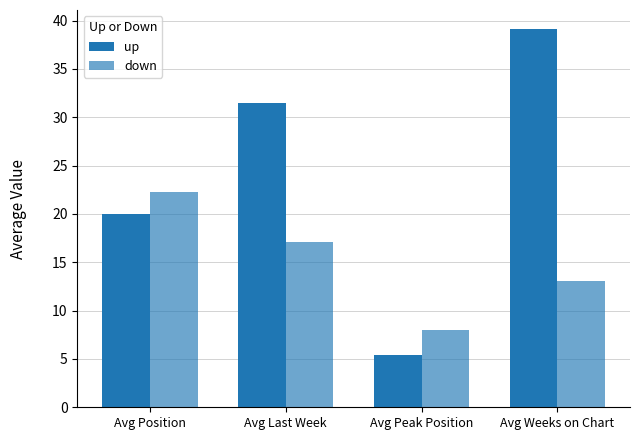

What is the approximate value of down at Avg Weeks on Chart?

13.1